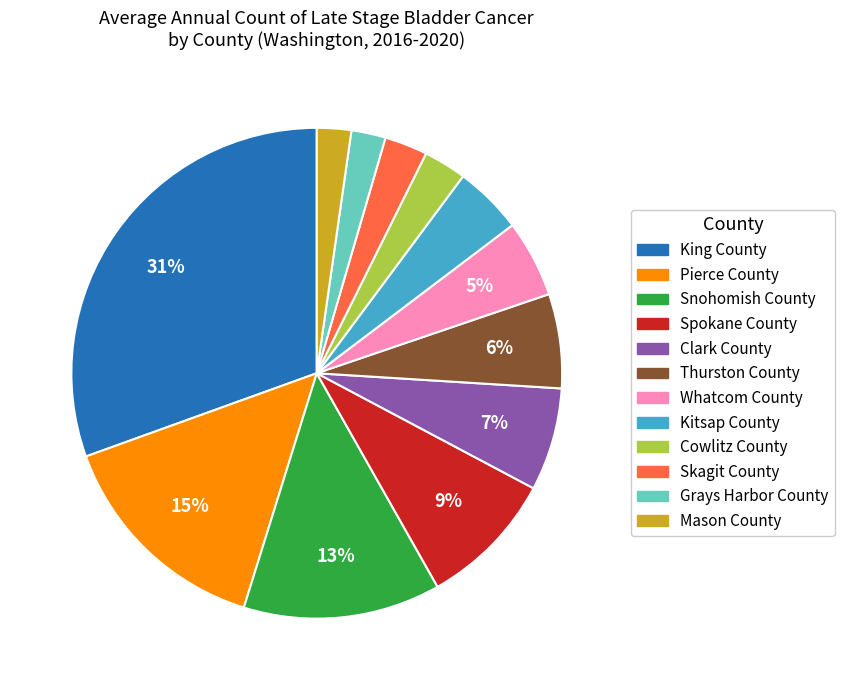

Does Grays Harbor County account for over 50% of the chart?

No